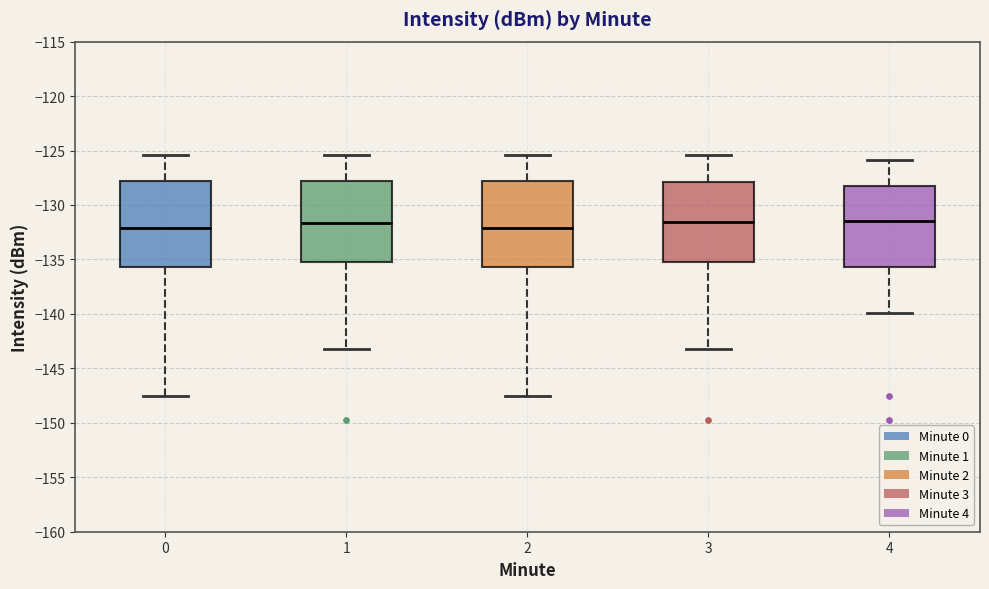

Reading left to right, transcribe this box plot: for each box, give where its median line is, the range the box spans, and where its two whiskers end, as read against the y-axis. The values are not printed on the chart, so give them approximately, as read against the axis.

0: median -132.0, box -135.5 to -128.0, whiskers -147.5 to -125.5
1: median -131.5, box -135.5 to -128.0, whiskers -143.5 to -125.5
2: median -132.0, box -135.5 to -128.0, whiskers -147.5 to -125.5
3: median -131.5, box -135.5 to -128.0, whiskers -143.5 to -125.5
4: median -131.5, box -135.5 to -128.5, whiskers -140.0 to -126.0